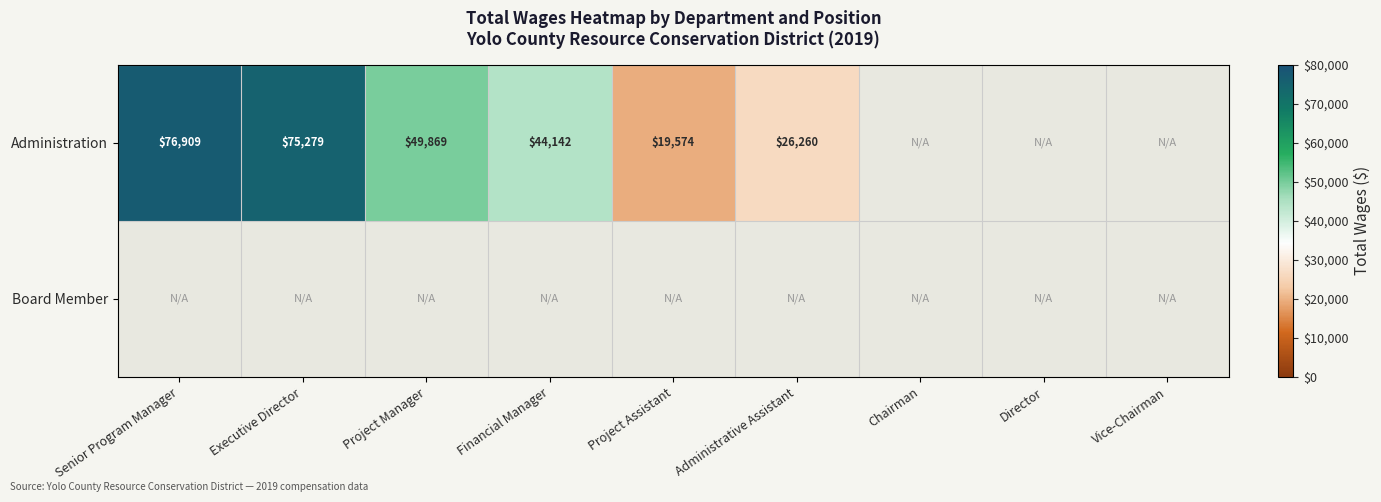

Is it true that Administration equals 76909 at Senior Program Manager?

True